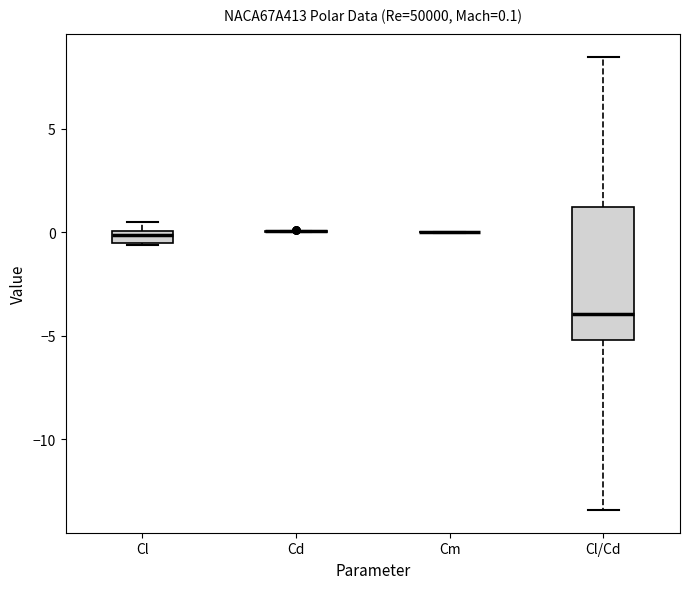

Which box is the tallest, from its lower edge to its upper edge?

Cl/Cd